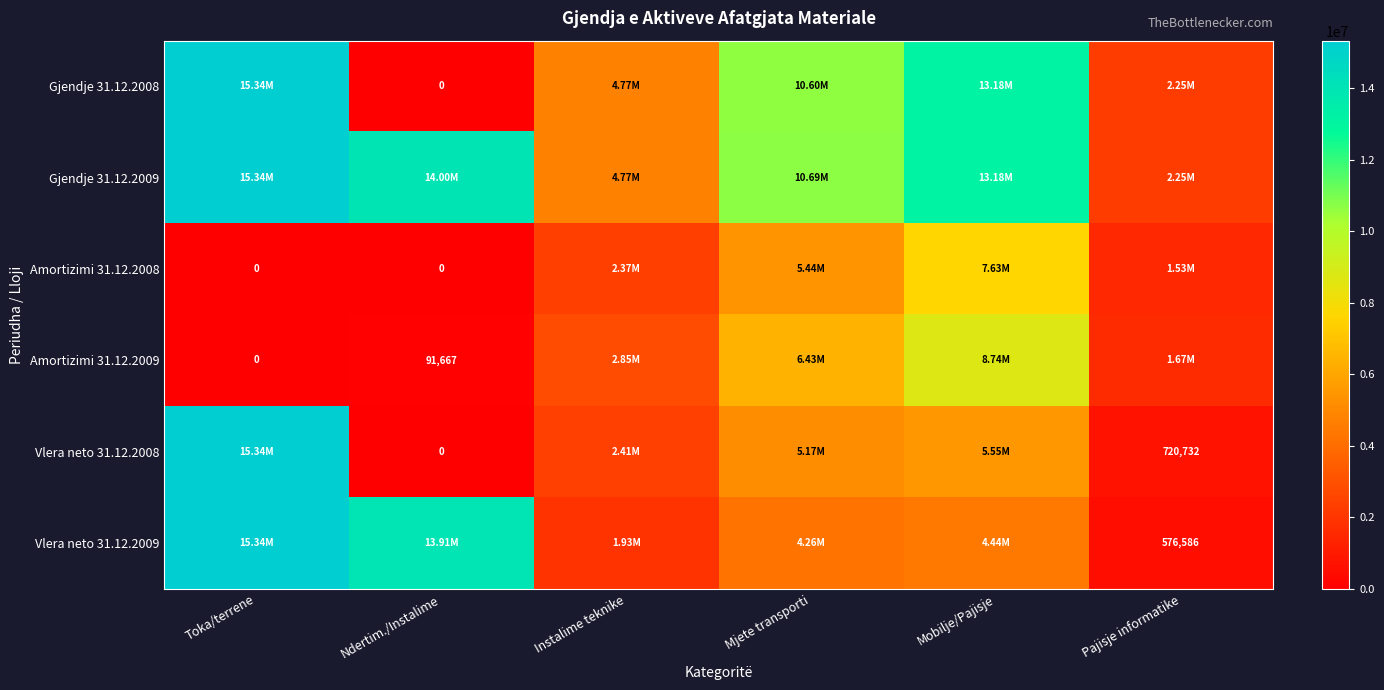

At how many categories does at least one series exceed 8291817?

4